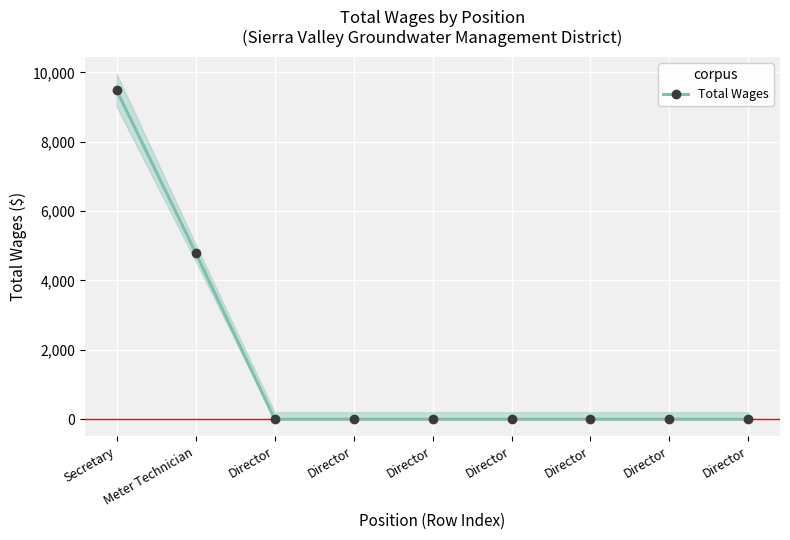

True or false: the data shows 2709 at Meter Technician.

False